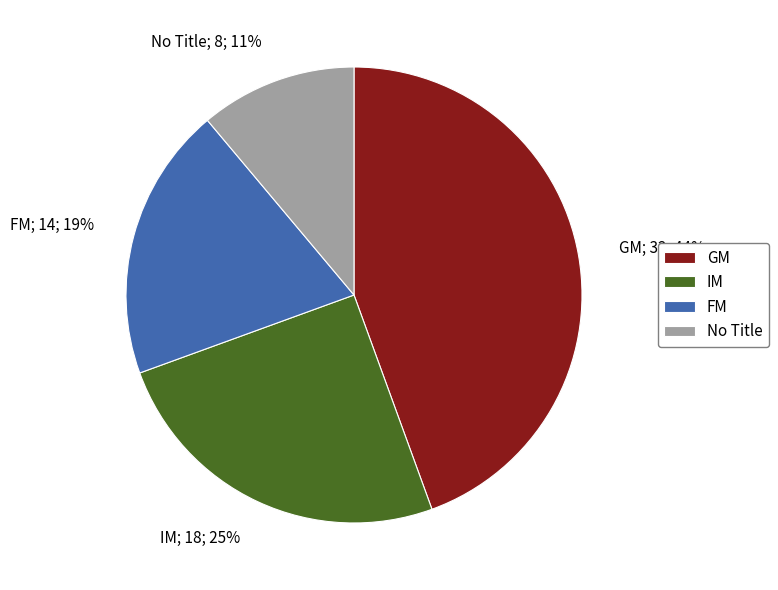

To the nearest percent, what is the average slice percentage?

25%